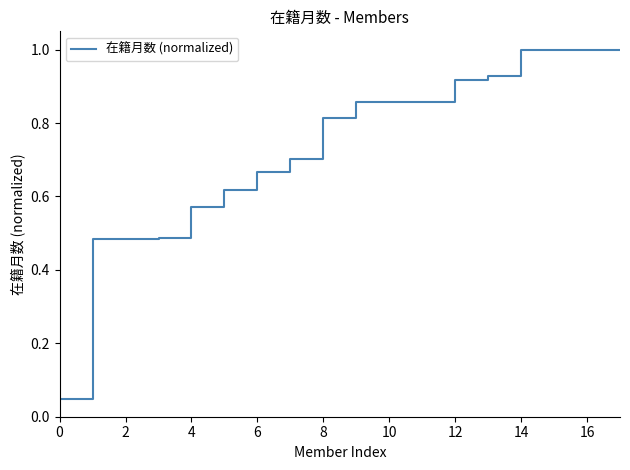

What is the greatest value displayed?

1.0